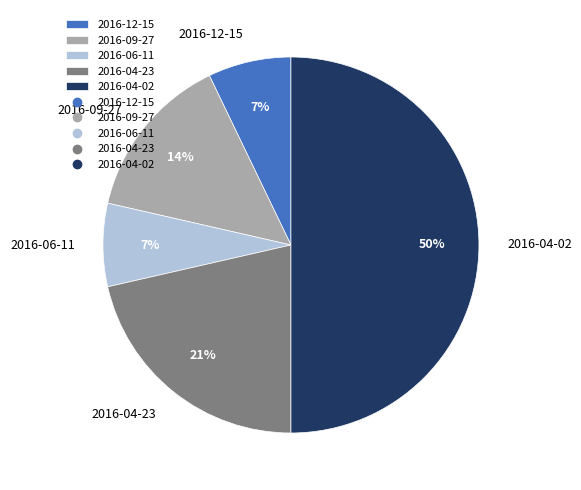

Between 2016-04-02 and 2016-06-11, which is larger?

2016-04-02